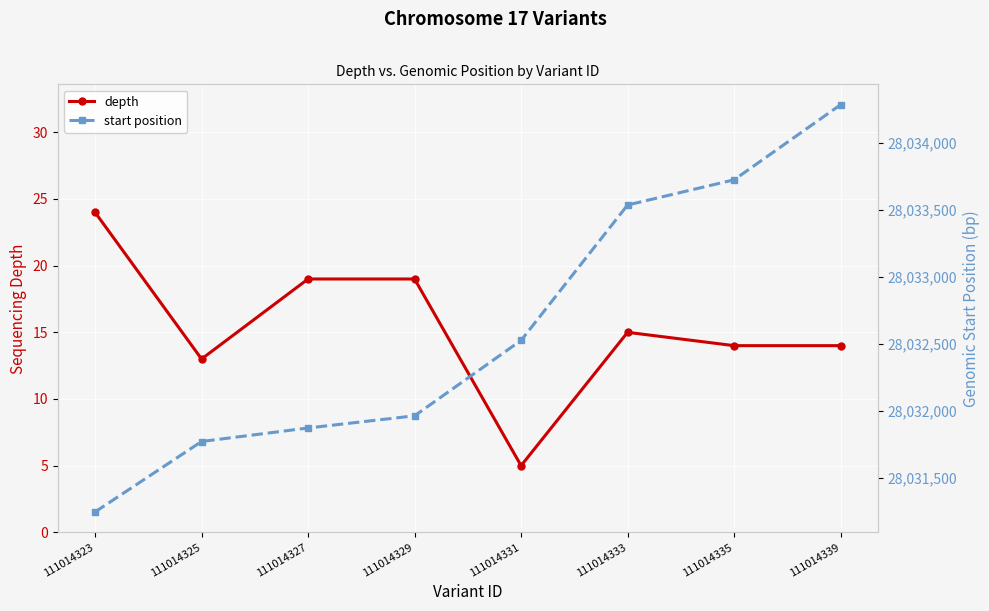

List the labels in order of depth value, smallest first.

111014331, 111014325, 111014335, 111014339, 111014333, 111014327, 111014329, 111014323